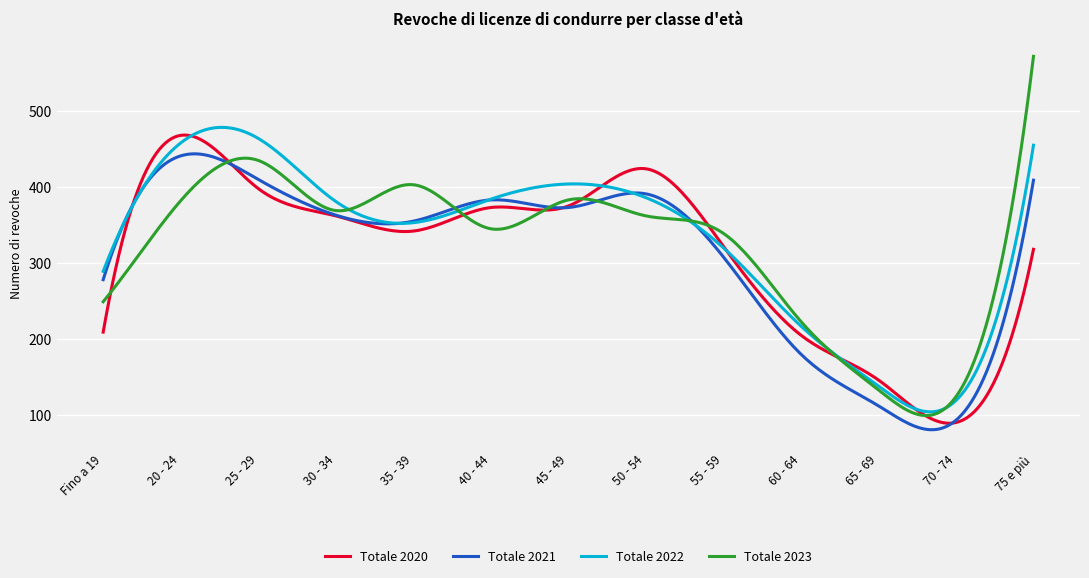

What is the minimum value shown in the chart?

80.5